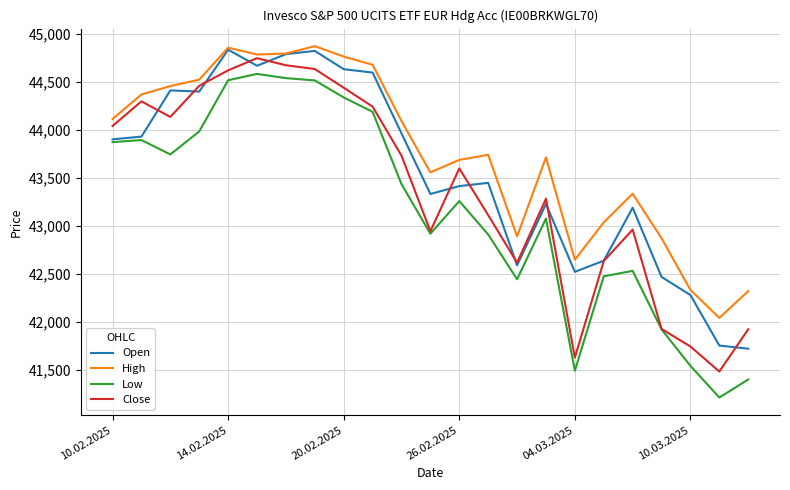

Which series ends up on top after the final intersection of Close and Open?

Close